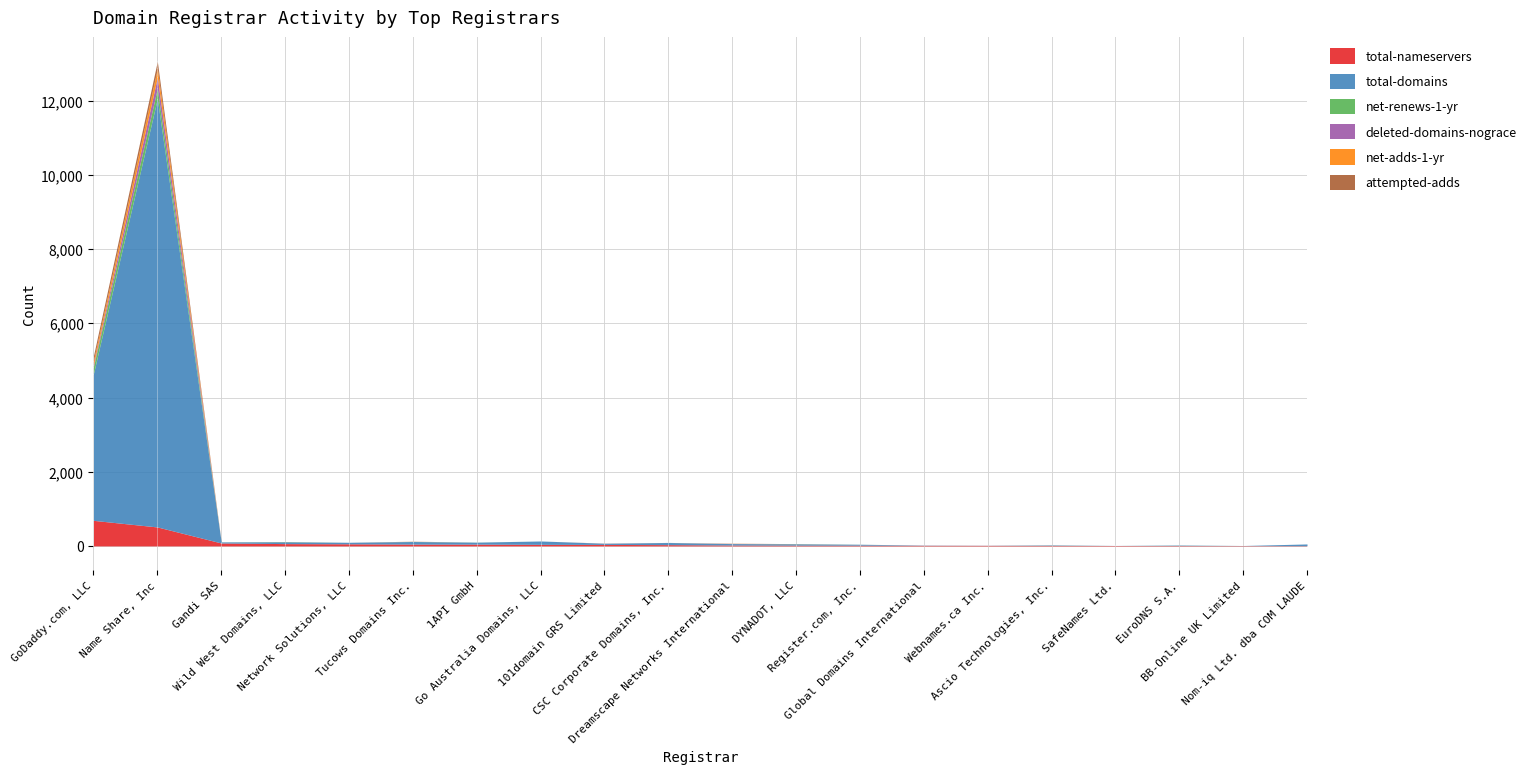

The value of total-domains at Go Australia Domains, LLC is 91. True or false?

True